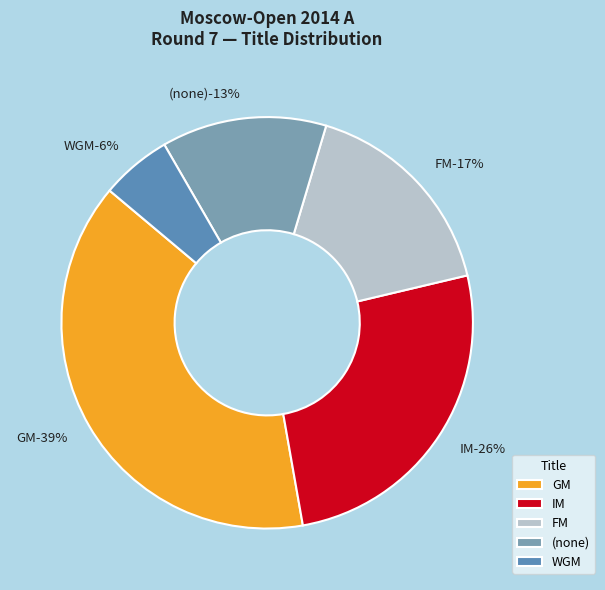

Does GM represent more than half of the total?

No